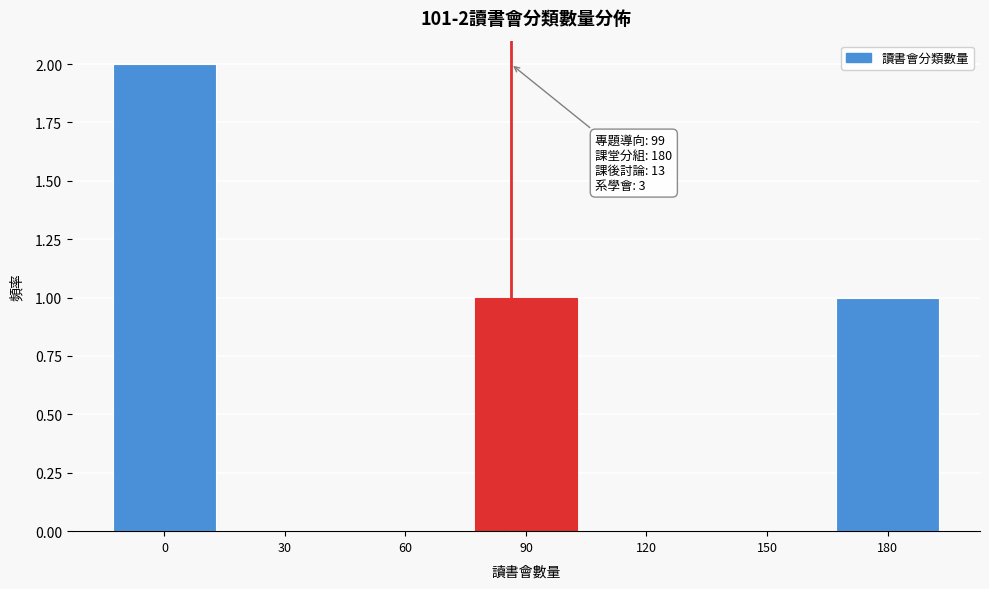

Reading left to right, list all the values displayed in this chart.

0=2	30=0	60=0	90=1	120=0	150=0	180=1